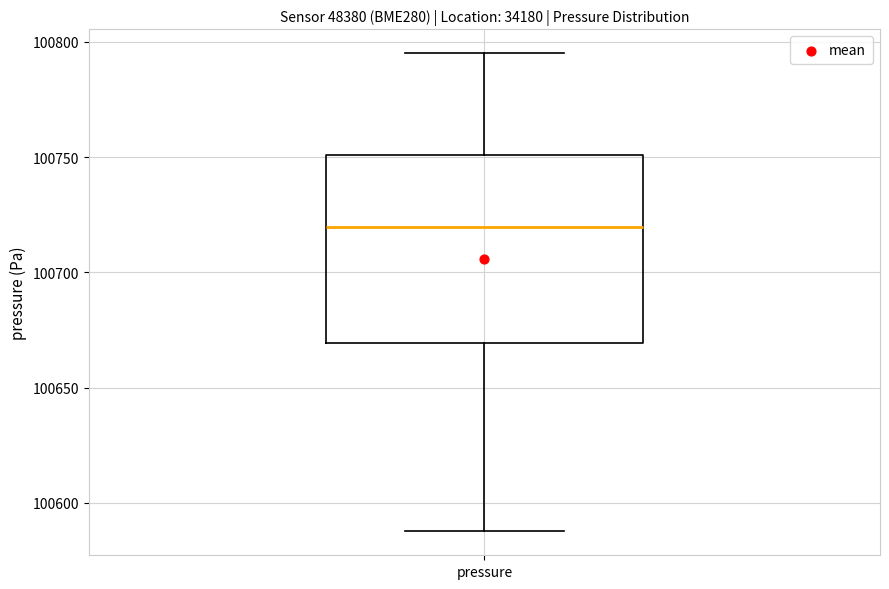

Transcribe this box plot: give where the median line is, the range the box spans, and where the two whiskers end, as read against the y-axis. The values are not printed on the chart, so give them approximately, as read against the axis.

median 100720, box 100670 to 100750, whiskers 100590 to 100795